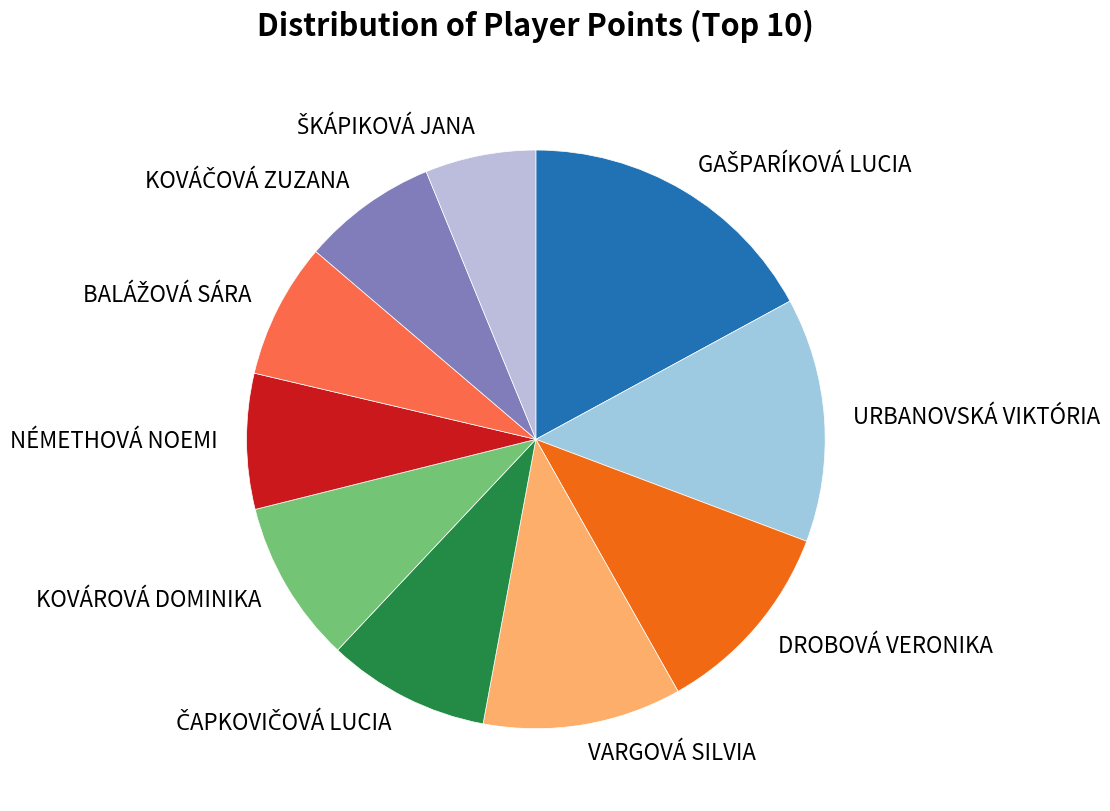

How many segments does this pie chart have?

10